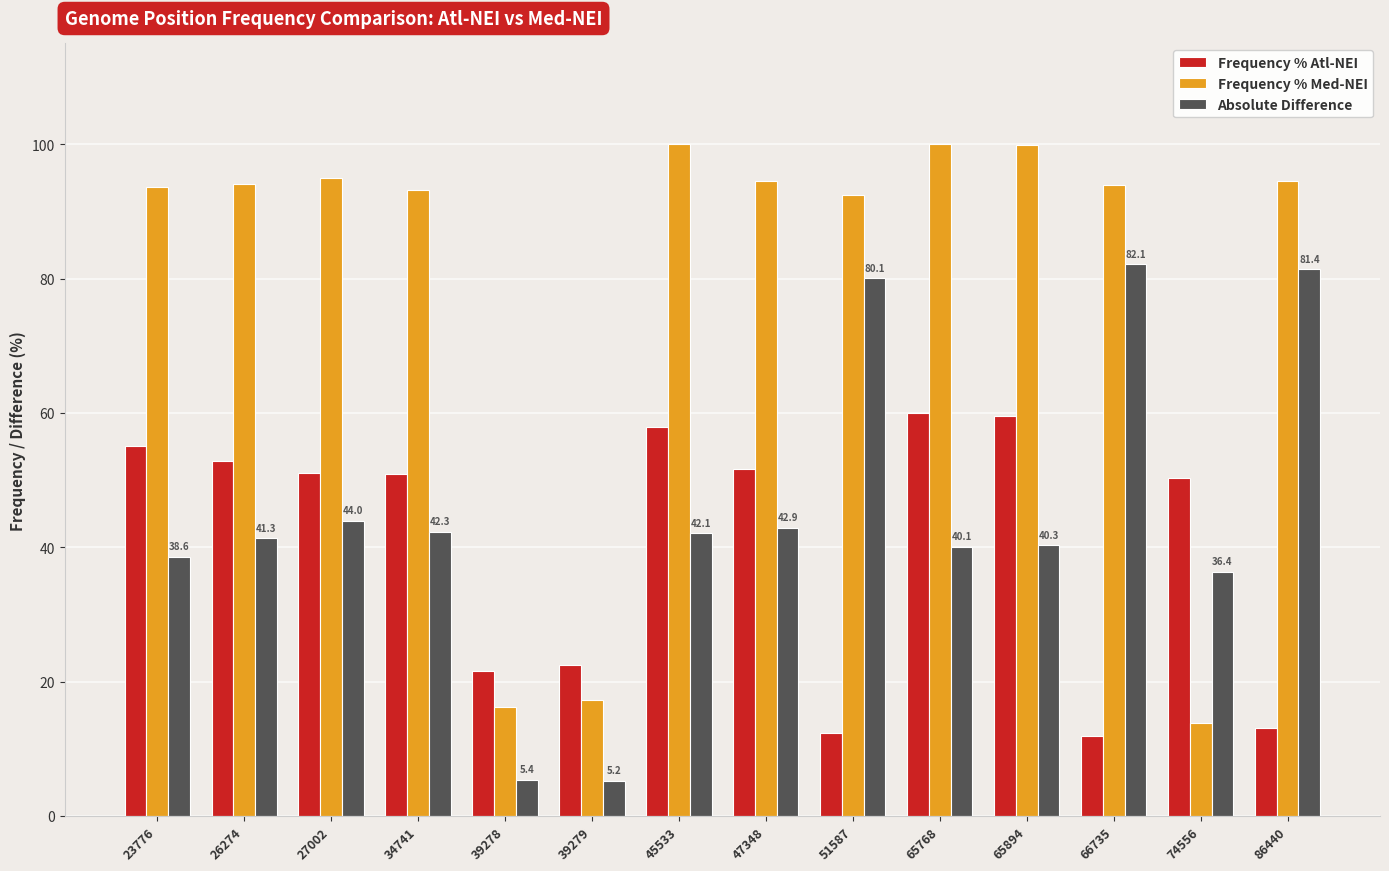

Which series changed the most between 74556 and 86440?

Frequency % Med-NEI